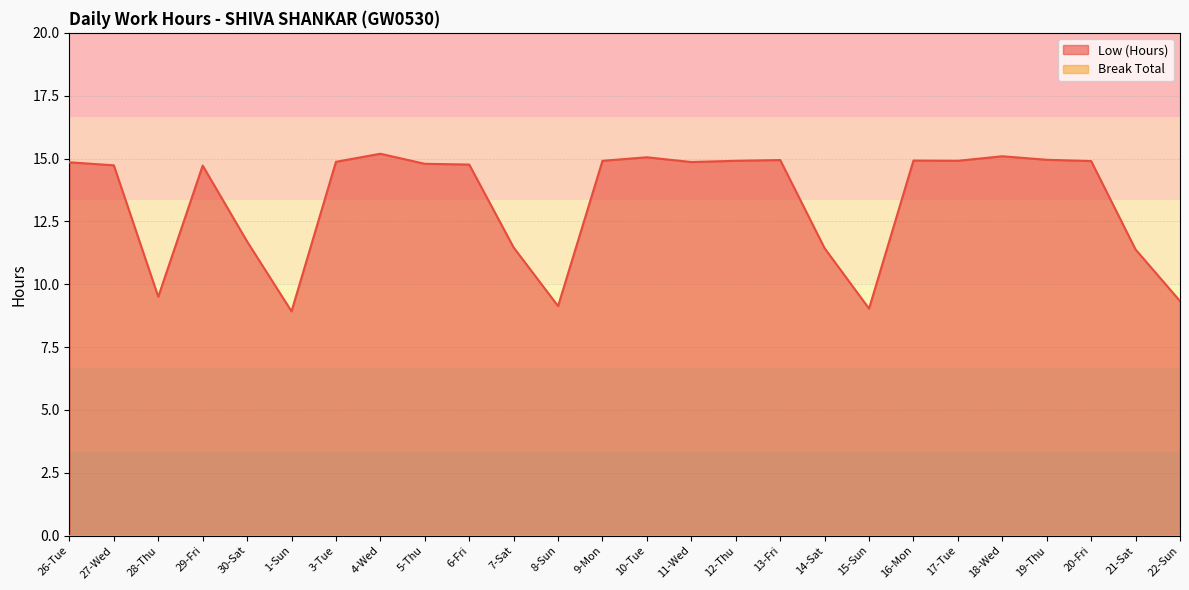

List the labels in order of value, smallest first.

1-Sun, 15-Sun, 8-Sun, 22-Sun, 28-Thu, 21-Sat, 14-Sat, 7-Sat, 30-Sat, 29-Fri, 27-Wed, 6-Fri, 5-Thu, 26-Tue, 11-Wed, 3-Tue, 20-Fri, 9-Mon, 12-Thu, 17-Tue, 16-Mon, 13-Fri, 19-Thu, 10-Tue, 18-Wed, 4-Wed